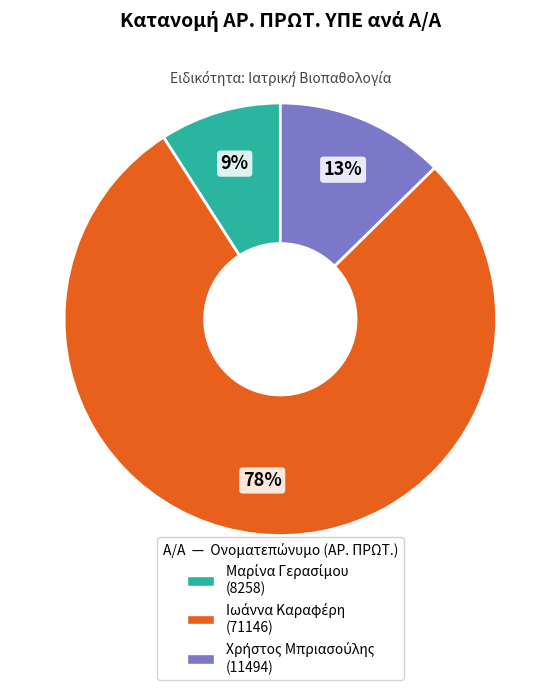

Does any single category account for the majority?

Yes